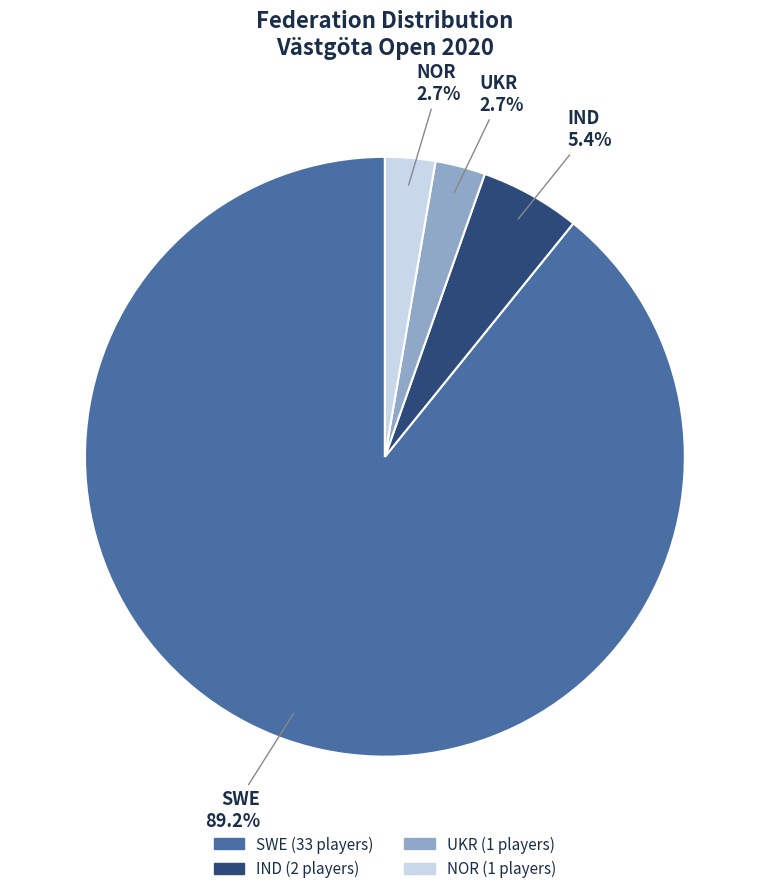

Which has a higher value, NOR or IND?

IND